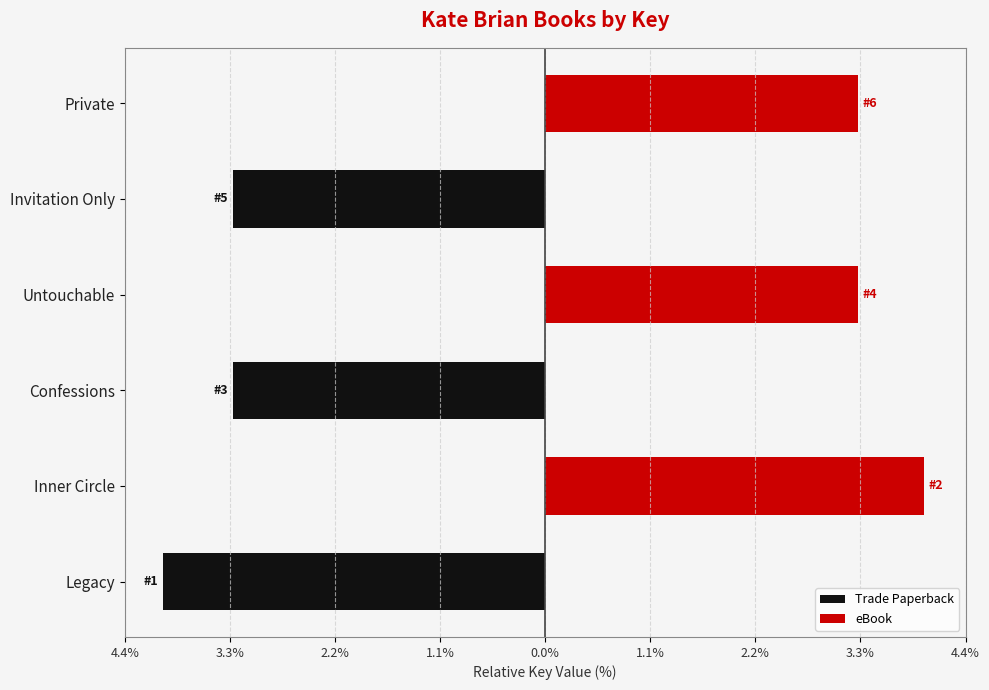

What is the sum of all eBook values?

10.5